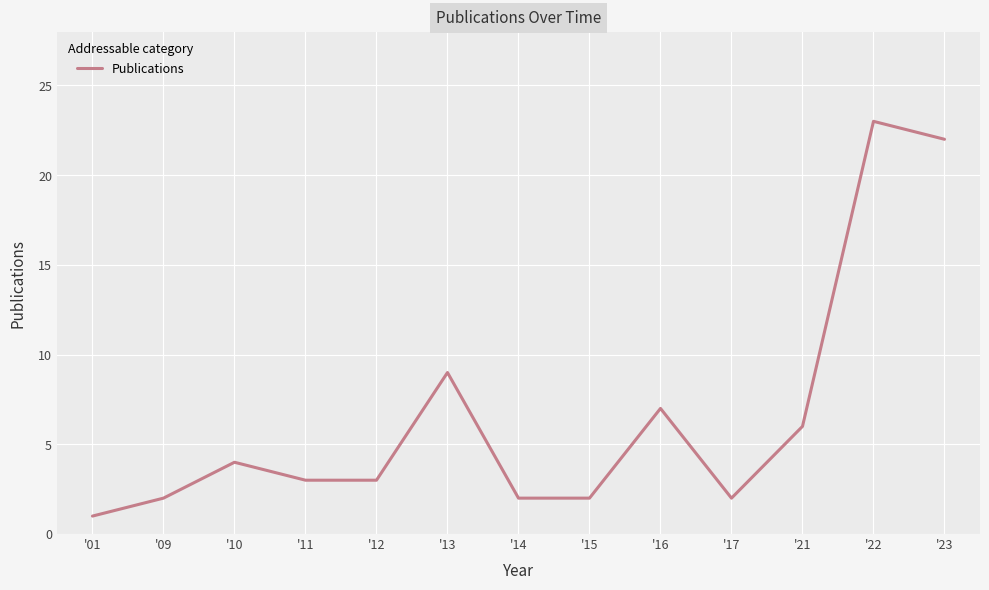

What is the difference between the second highest and minimum values?

21